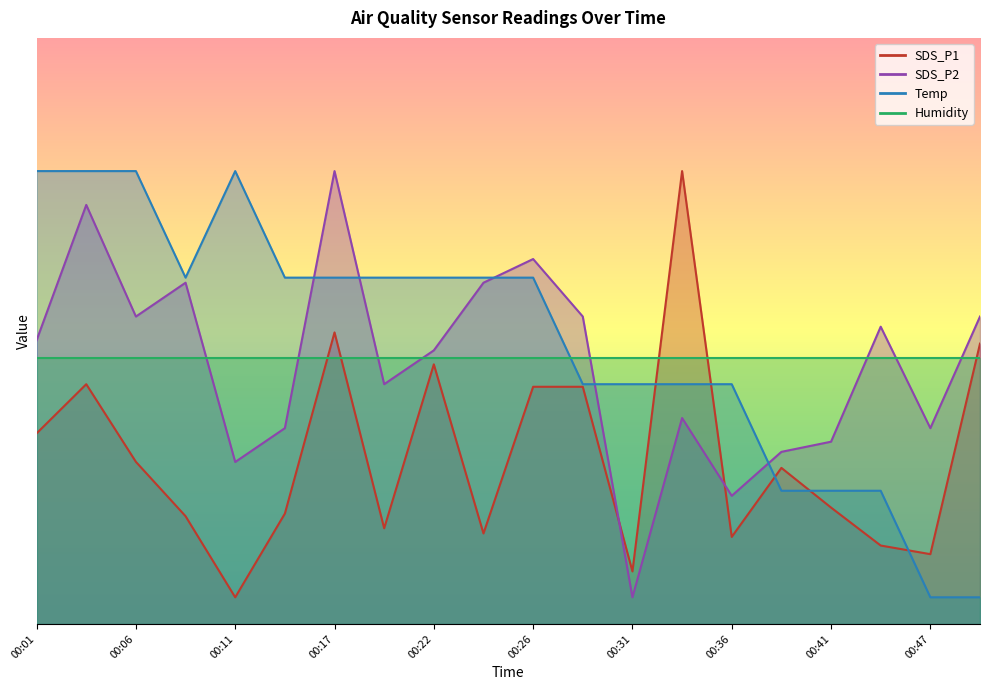

Where does the SDS_P2 series first go above 53?

00:01